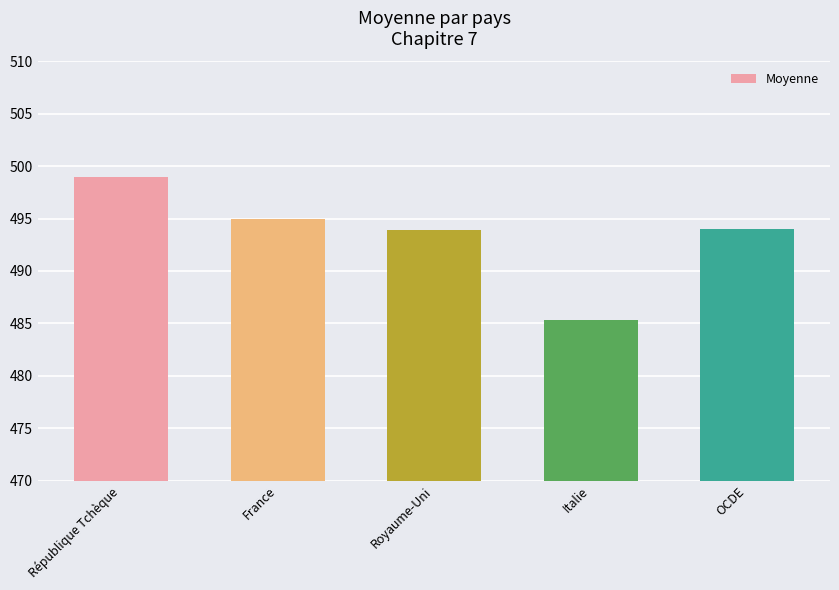

Where does the data first go above 494?

République Tchèque